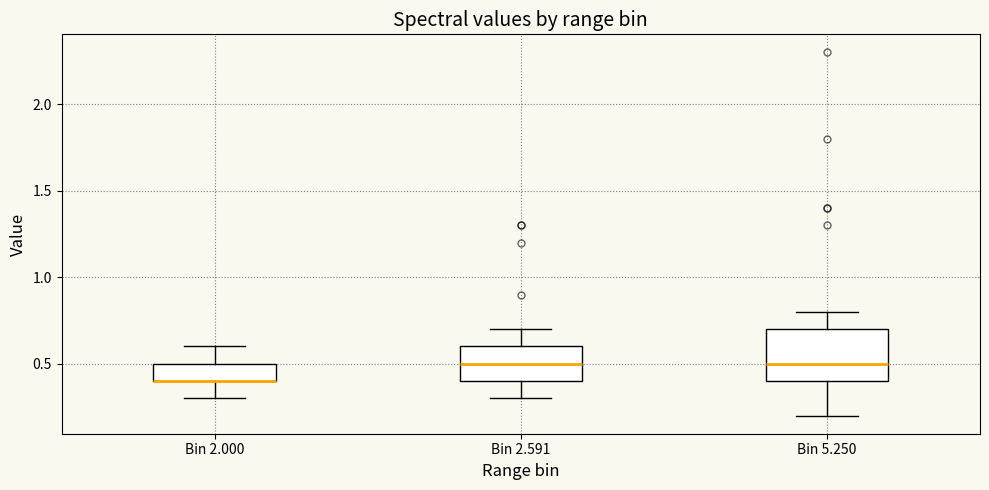

Where is the upper edge of the box for Bin 2.000 on the y-axis? The values are not printed on the chart, so give them approximately, as read against the axis.

0.5